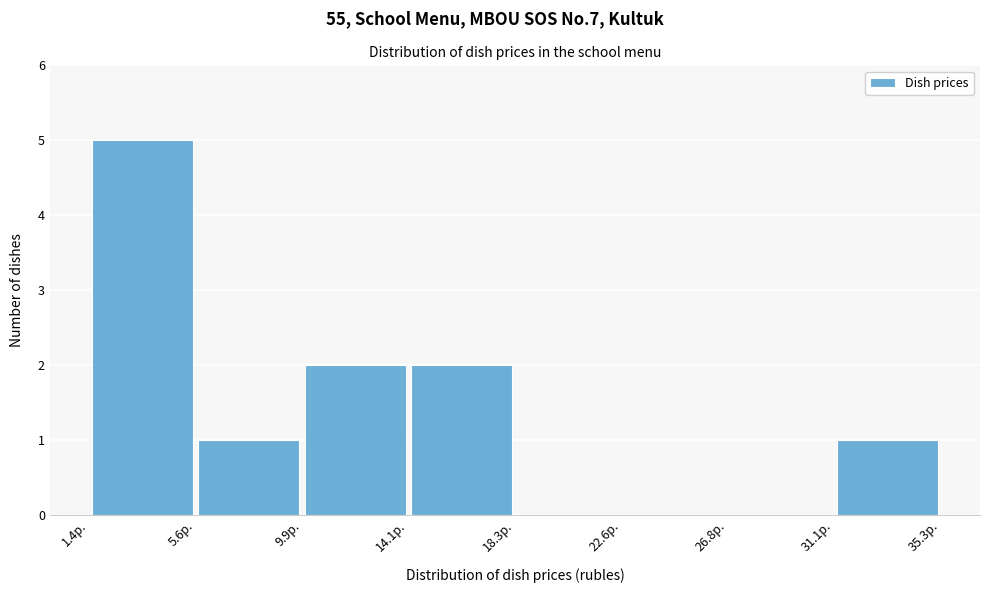

Which range on the x-axis has the tallest bar?

1.5 to 5.5